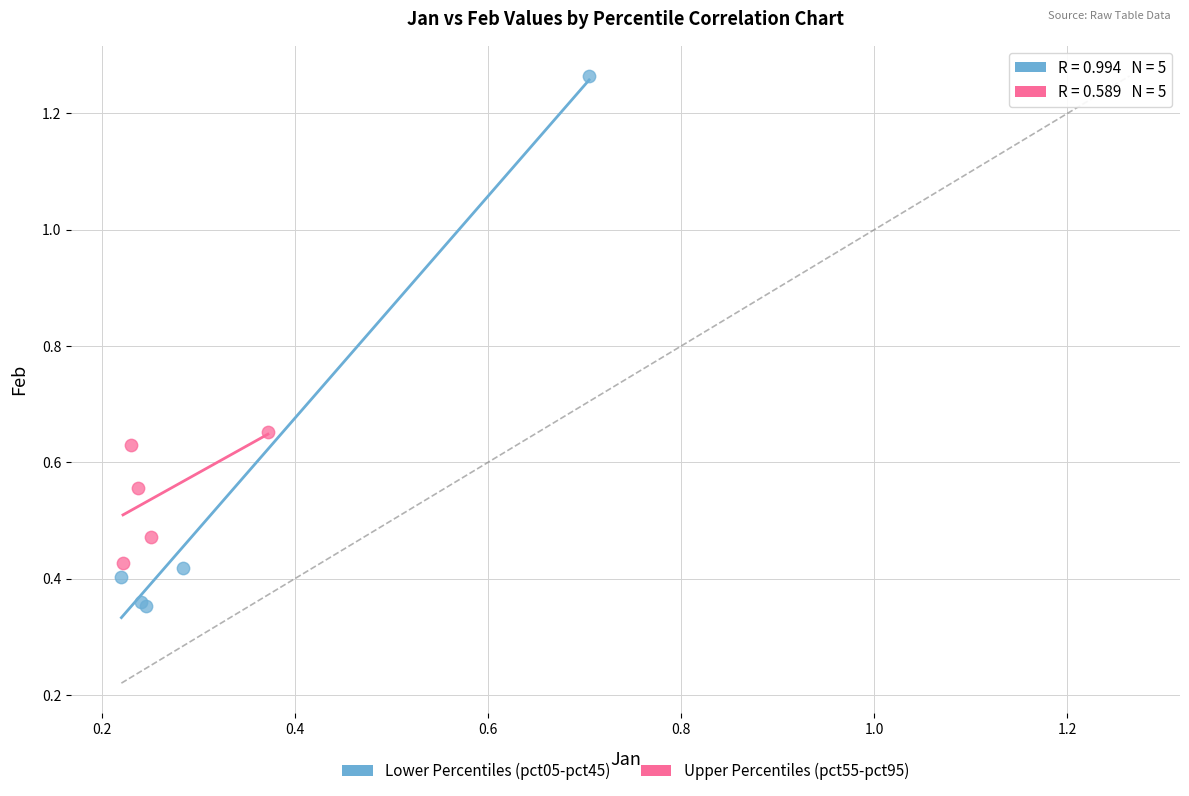

Which series has the widest spread of Y values?

Lower Percentiles (pct05-pct45)